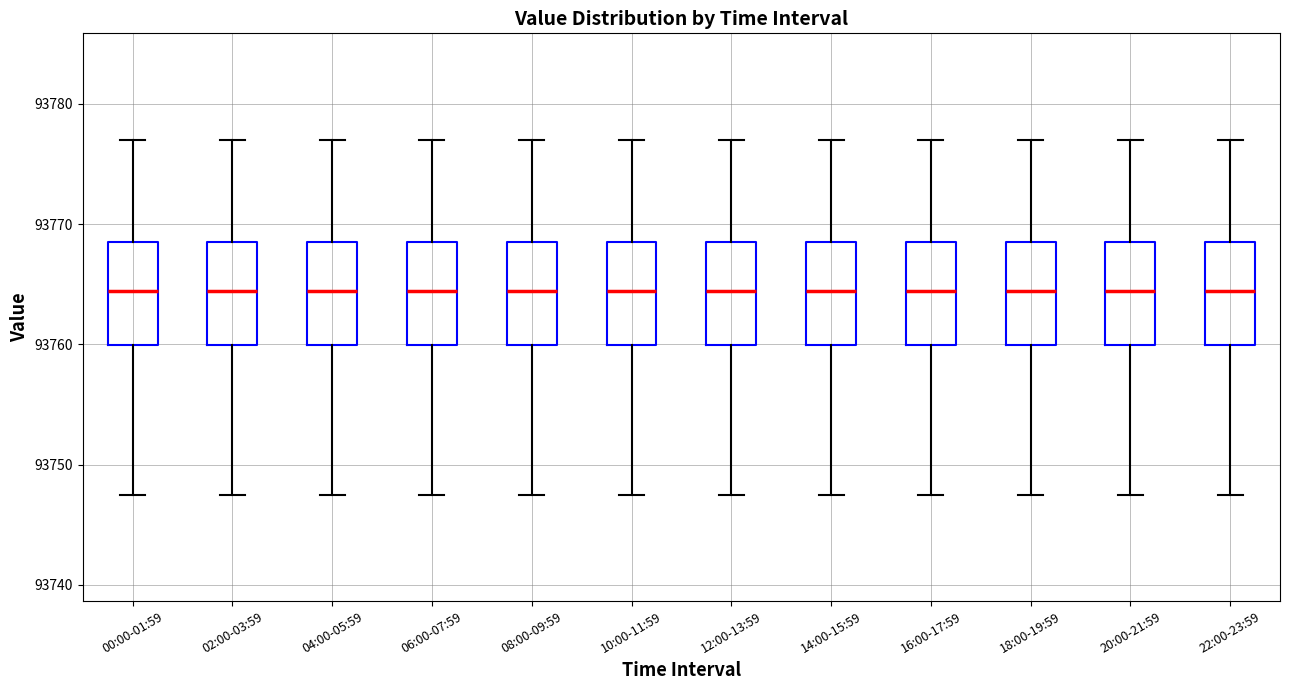

Where is the upper edge of the box for 00:00-01:59 on the y-axis? The values are not printed on the chart, so give them approximately, as read against the axis.

93769